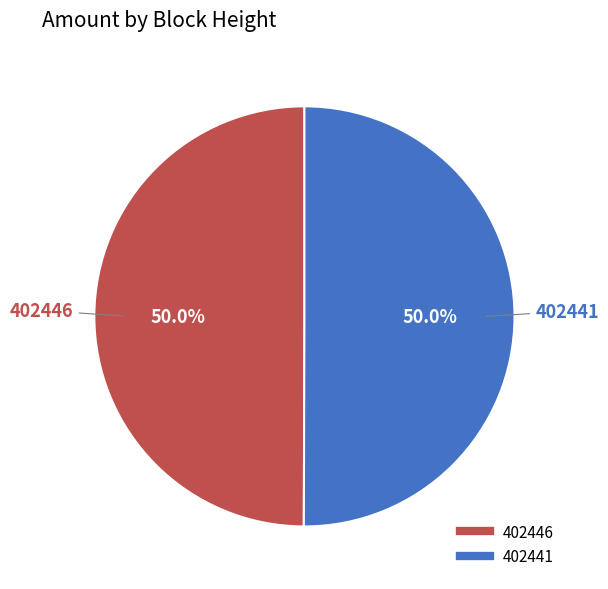

What percentage do 402446 and 402441 together represent?

100.0%